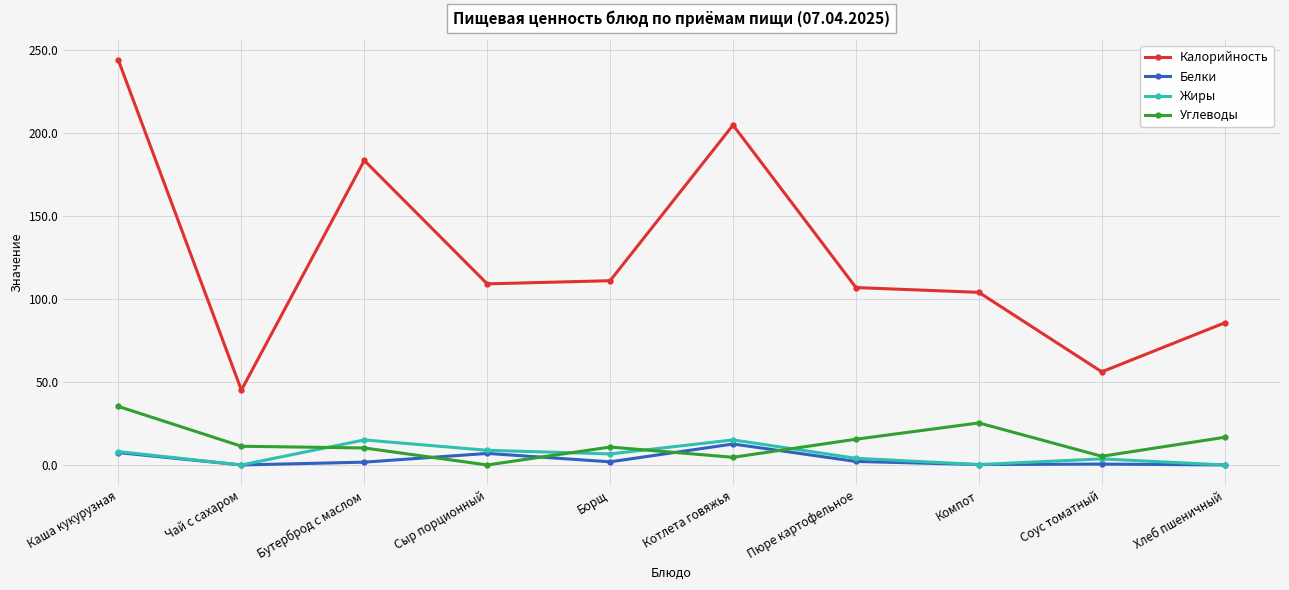

True or false: Жиры has more than 0 interior local peaks.

True